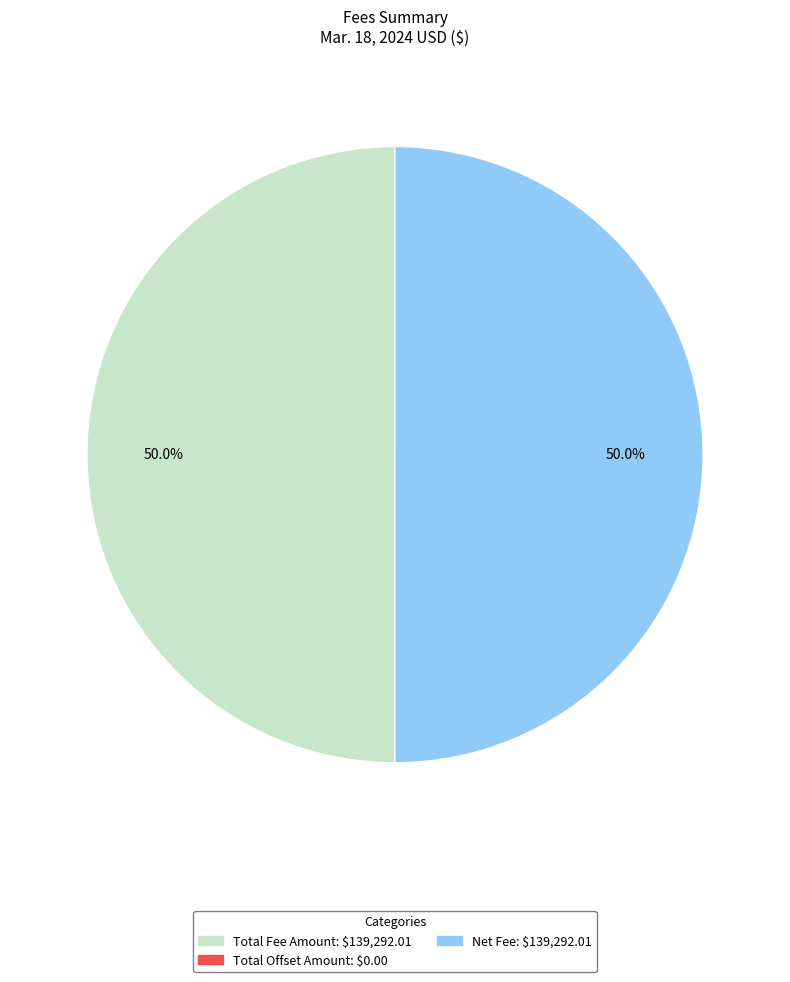

How much of the chart is everything except Total Fee Amount?

50.0%